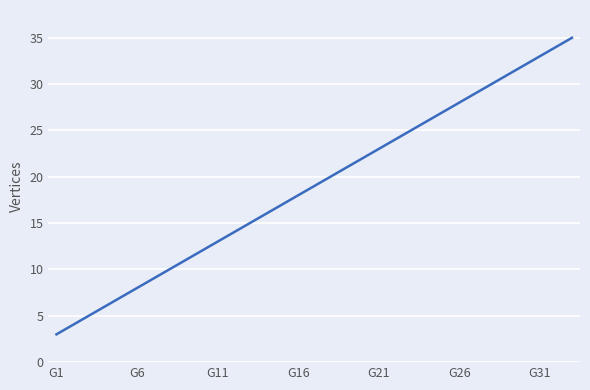

What is the greatest value displayed?

35